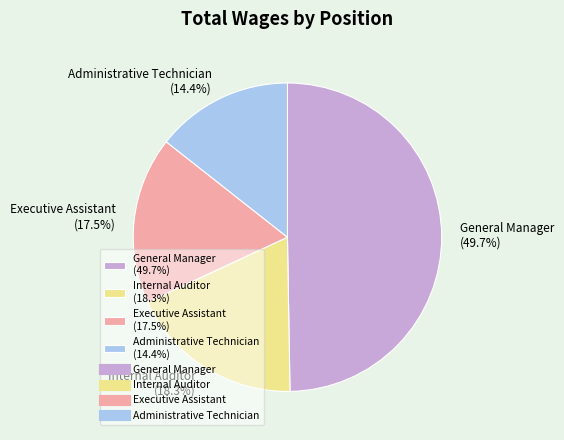

What is the largest slice in the pie chart?

General Manager